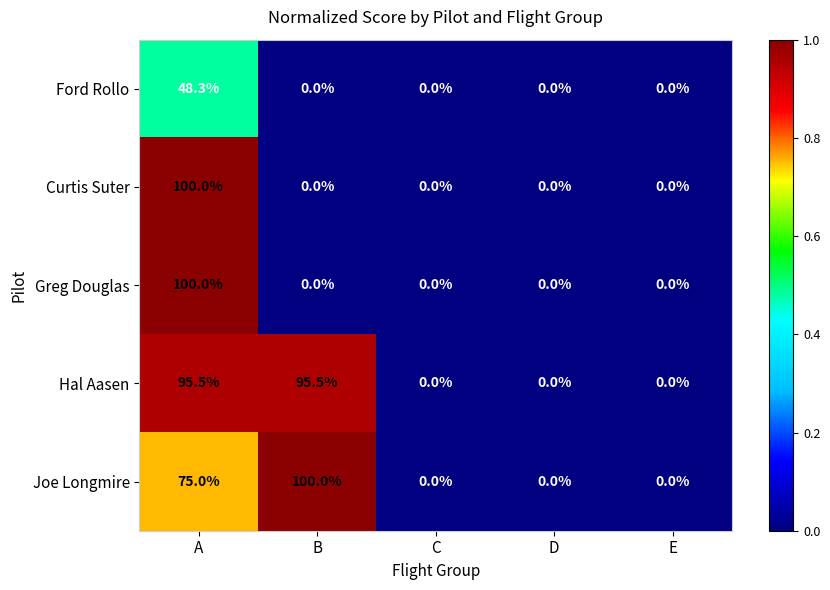

Which category has the highest value in the Ford Rollo series?

A